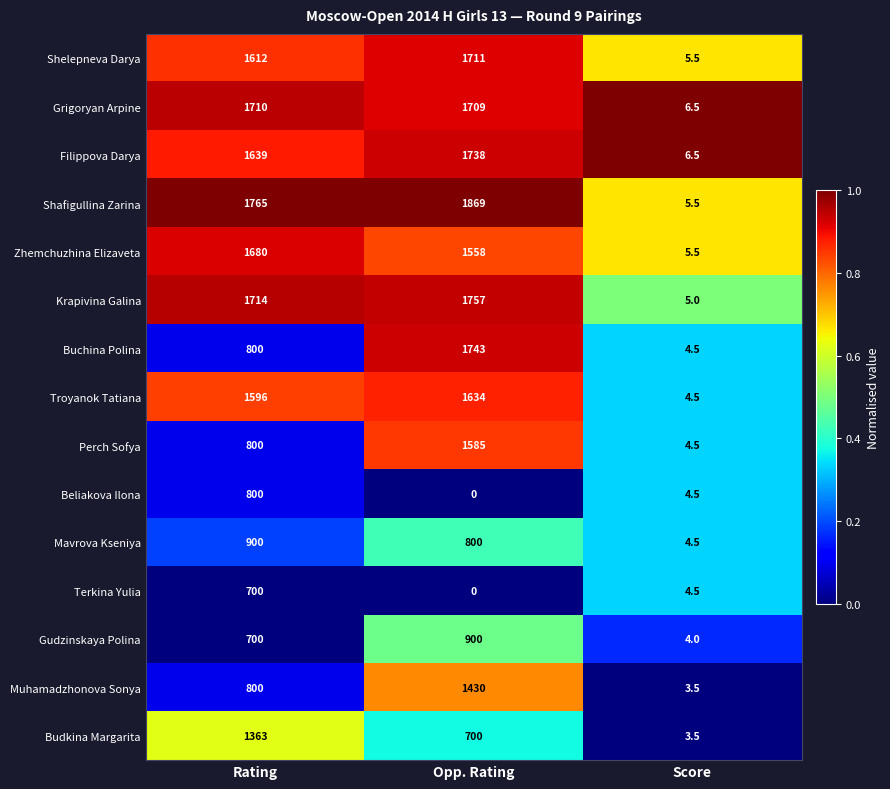

What is the sum of all Shelepneva Darya values?

3328.5